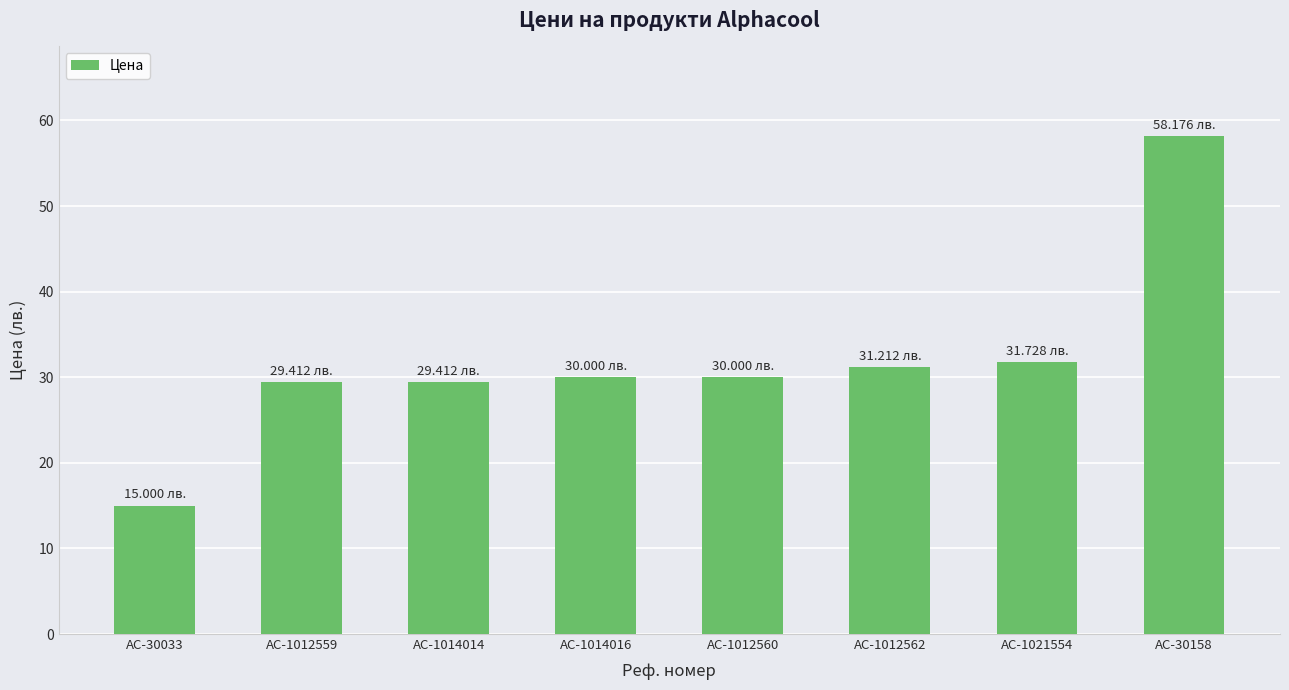

What position from the left is AC-1014014?

3